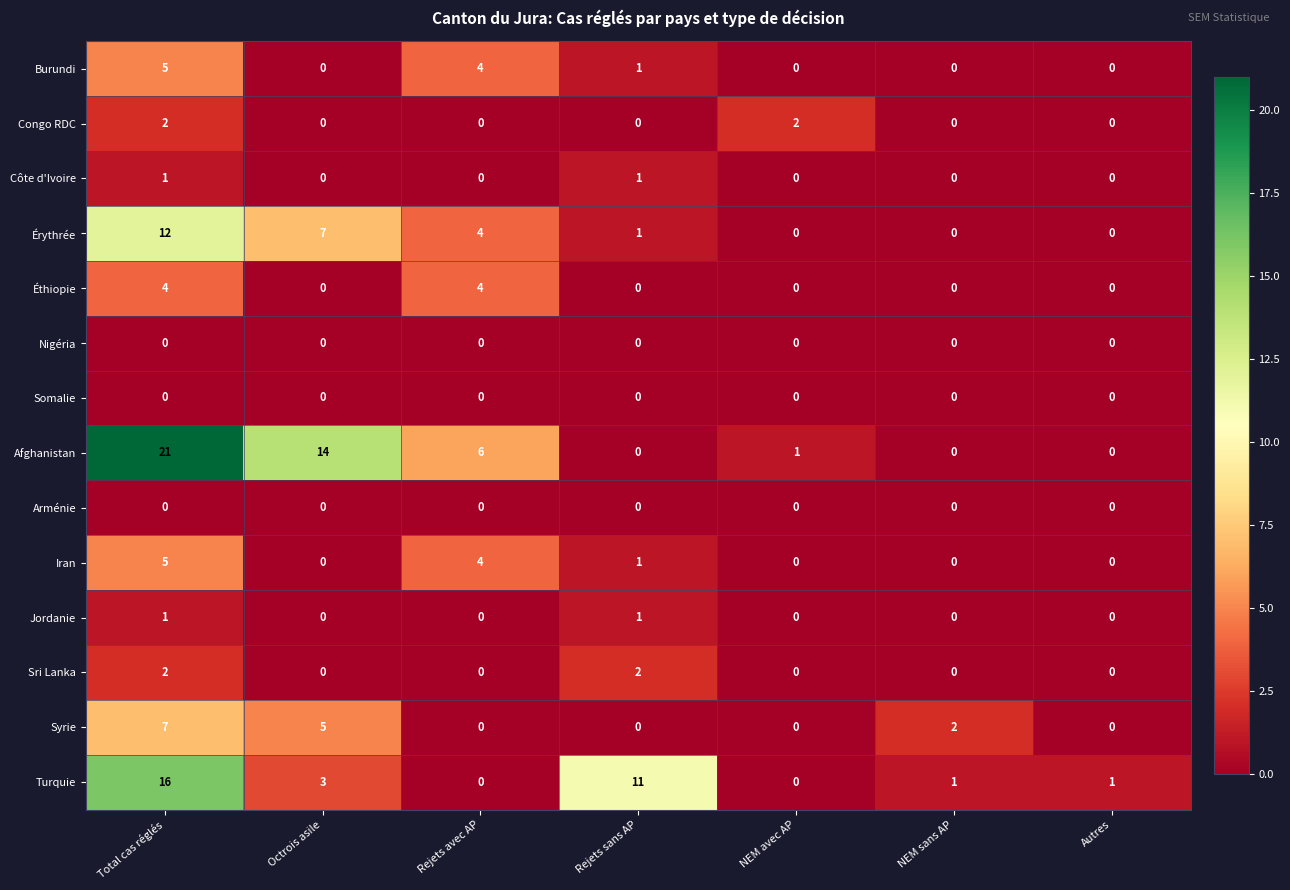

The value of Somalie at Rejets avec AP is 0. True or false?

True